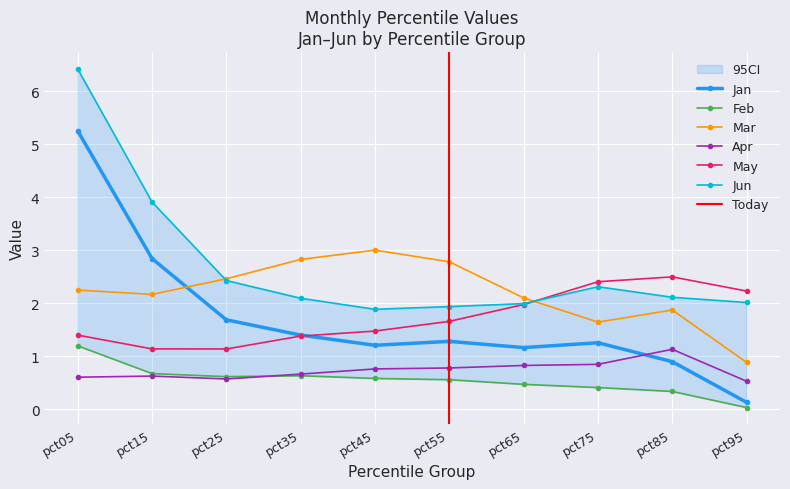

What is the sum of all Mar values?

22.0